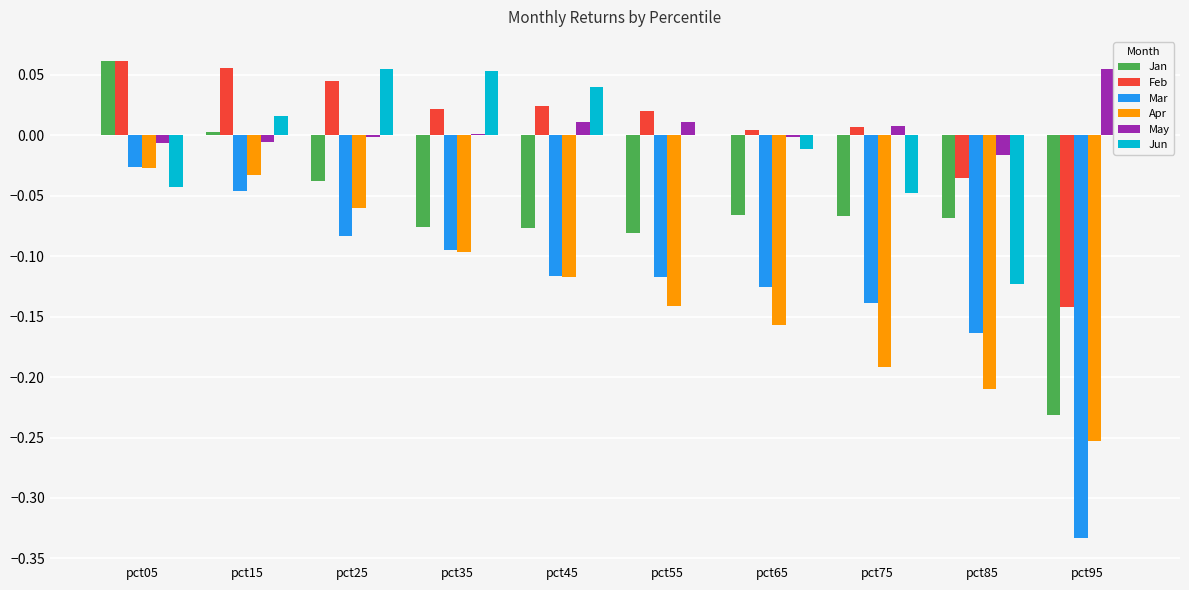

Which series changed the most between pct35 and pct45?

Mar